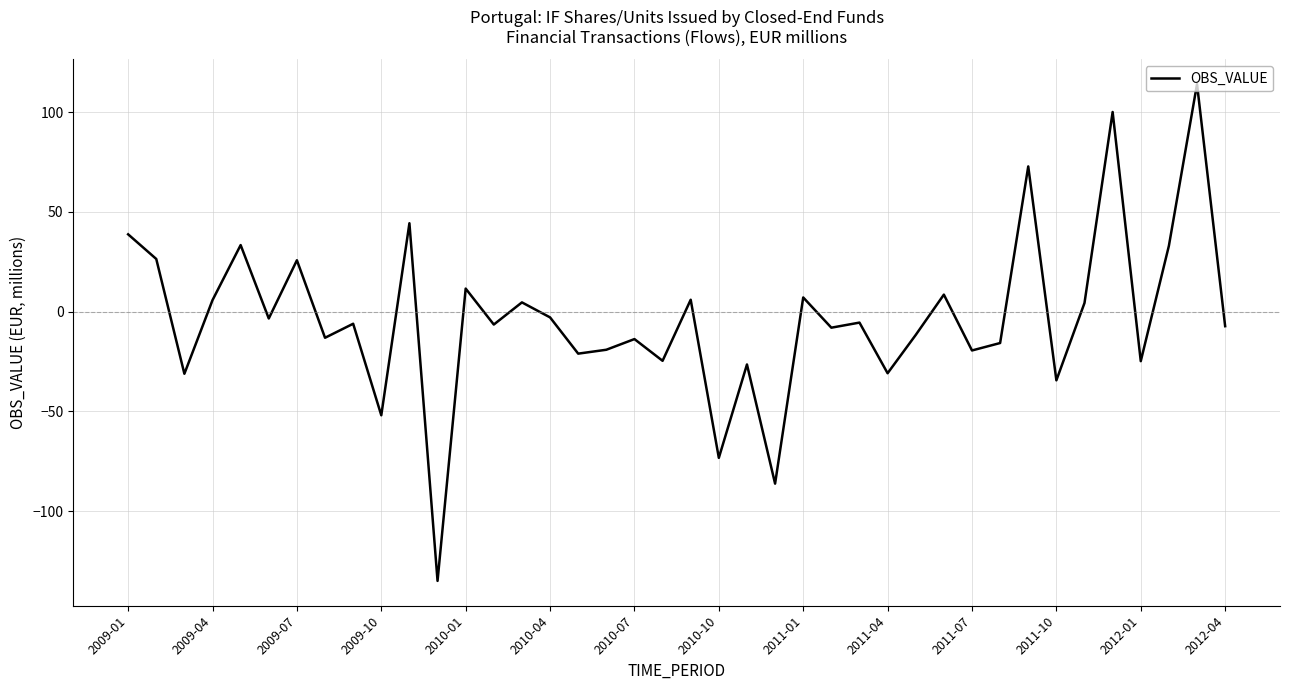

How many lines are shown in the chart?

1